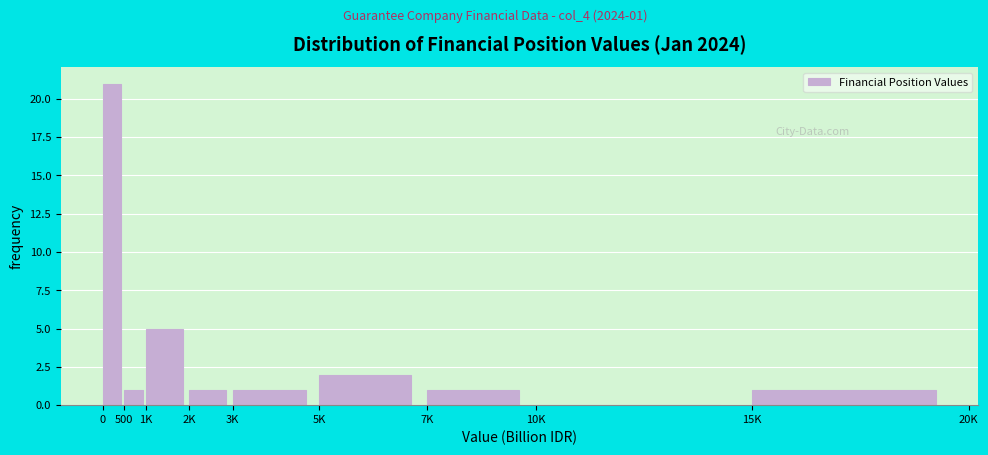

Reading left to right, what are all the values shown in this chart?

0=21	500=1	1K=5	2K=1	3K=1	5K=2	7K=1	10K=0	15K=1